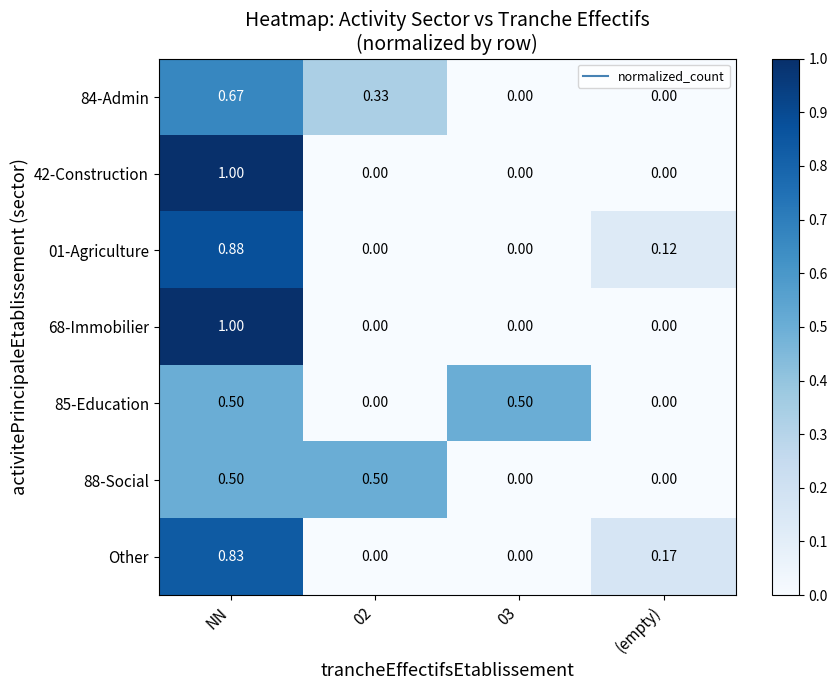

Count the number of data series in this chart.

7